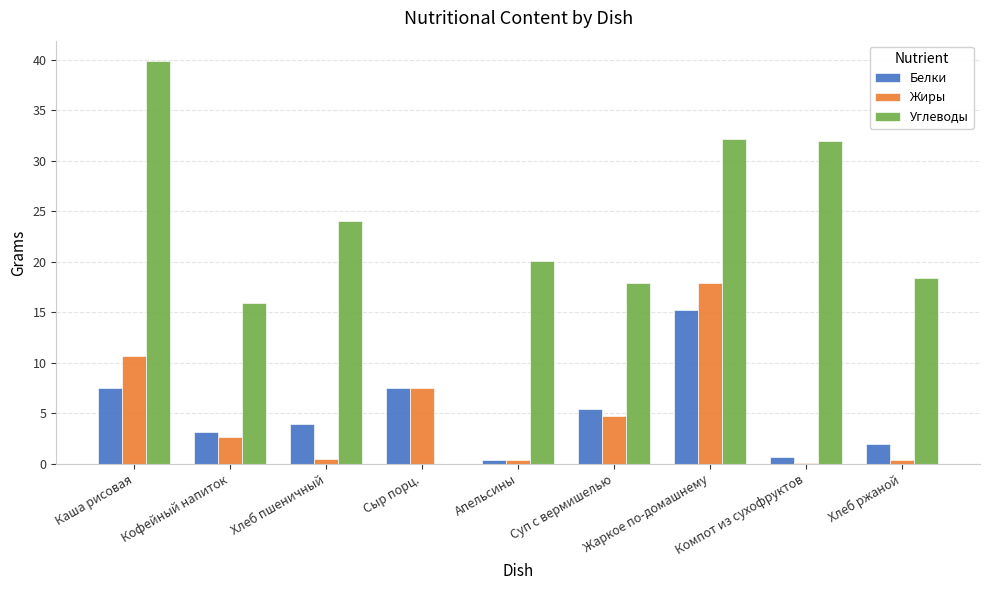

What are all the series names shown in the legend?

Белки, Жиры, Углеводы